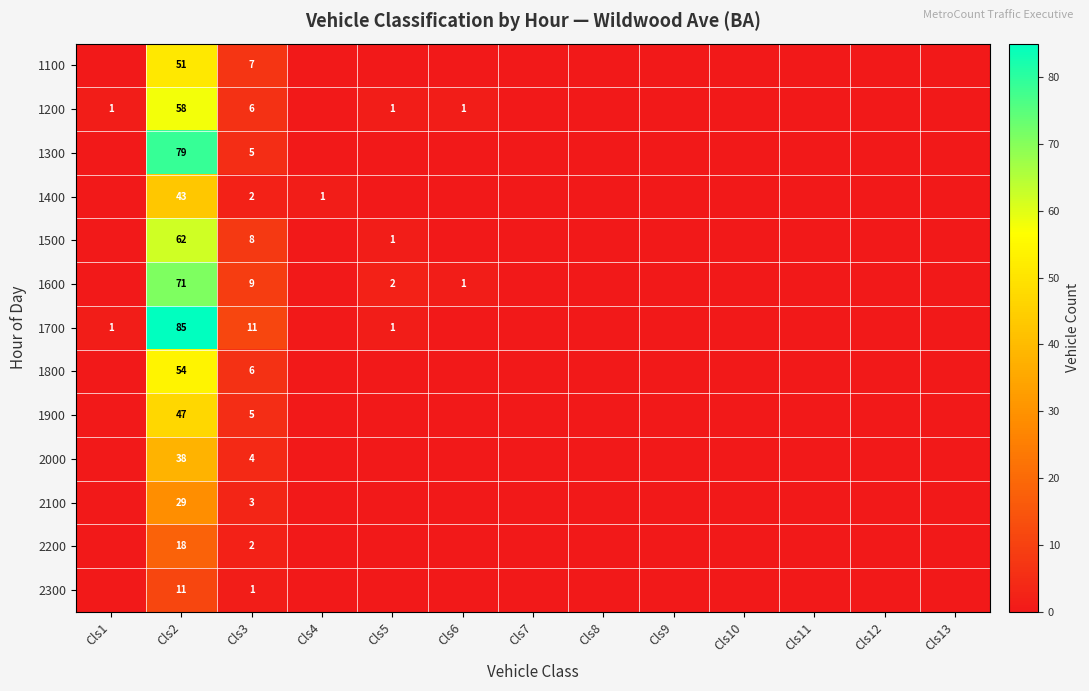

What is the sum of all 1300 values?

84